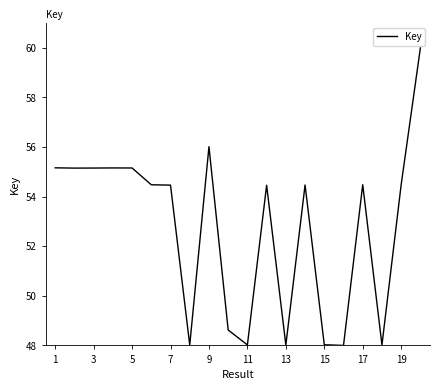

What is the difference between the maximum and minimum values?

12.0